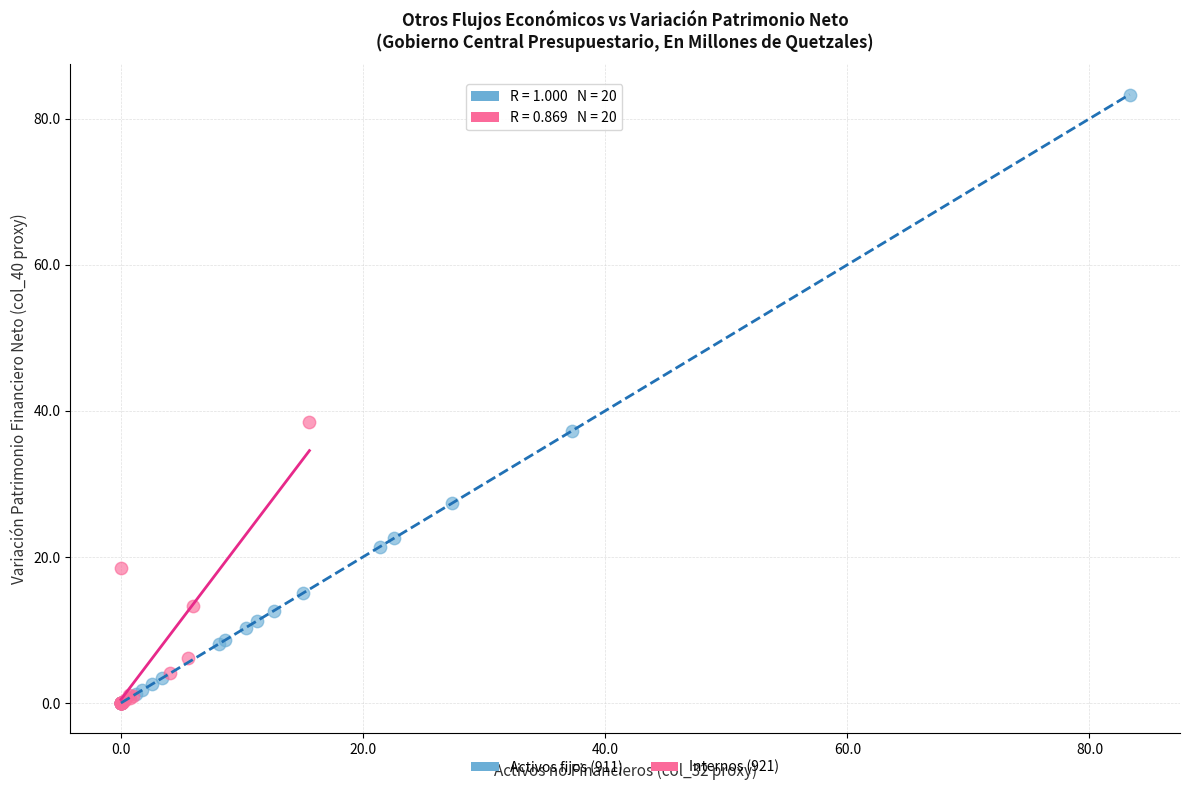

Which series contains the highest Y value?

Activos fijos (911)